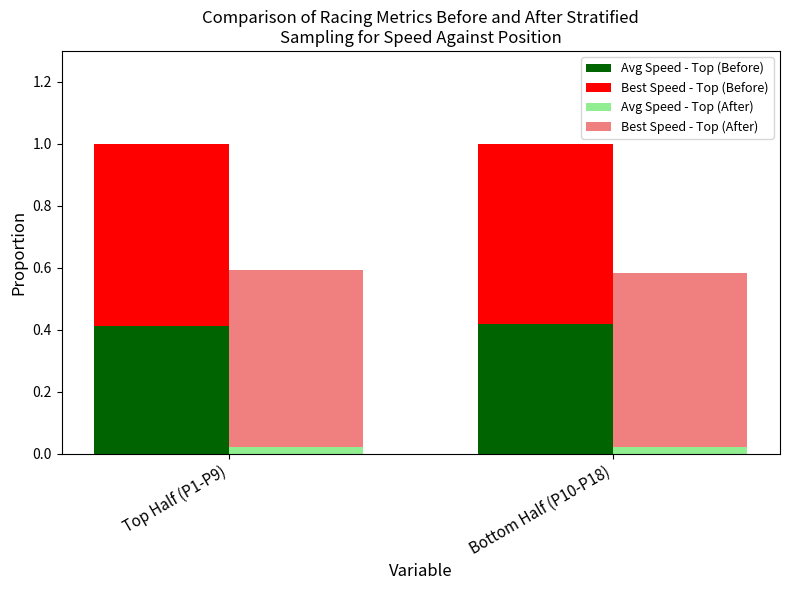

The Avg Speed - Top (Before) series shows 0.4 at Top Half (P1-P9). True or false?

True